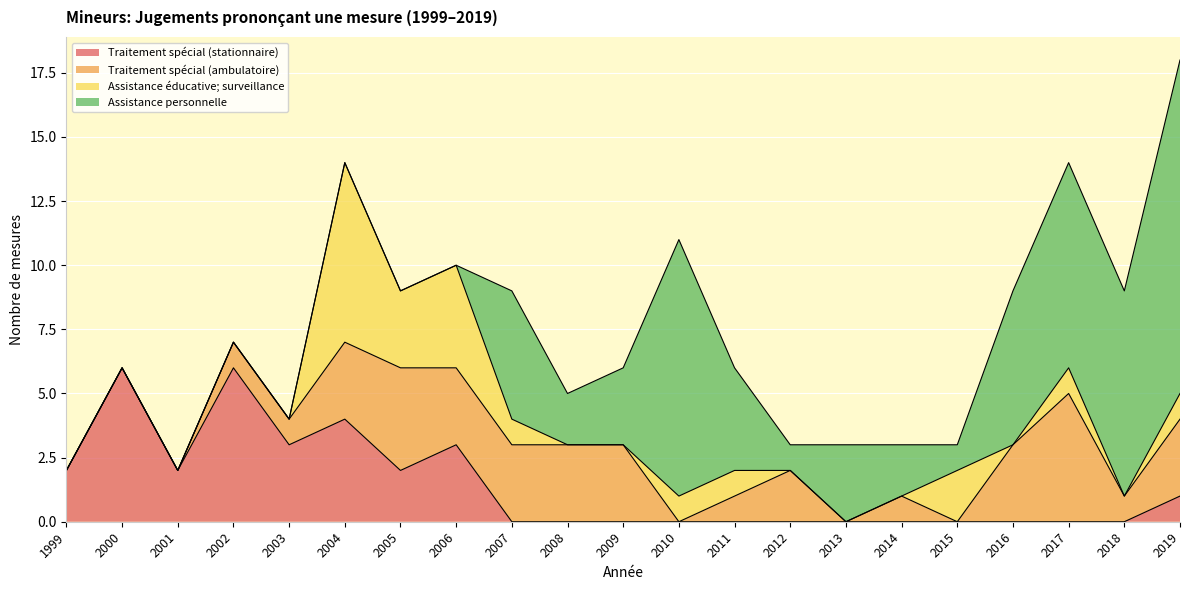

What is the sum of all Assistance personnelle values?

66